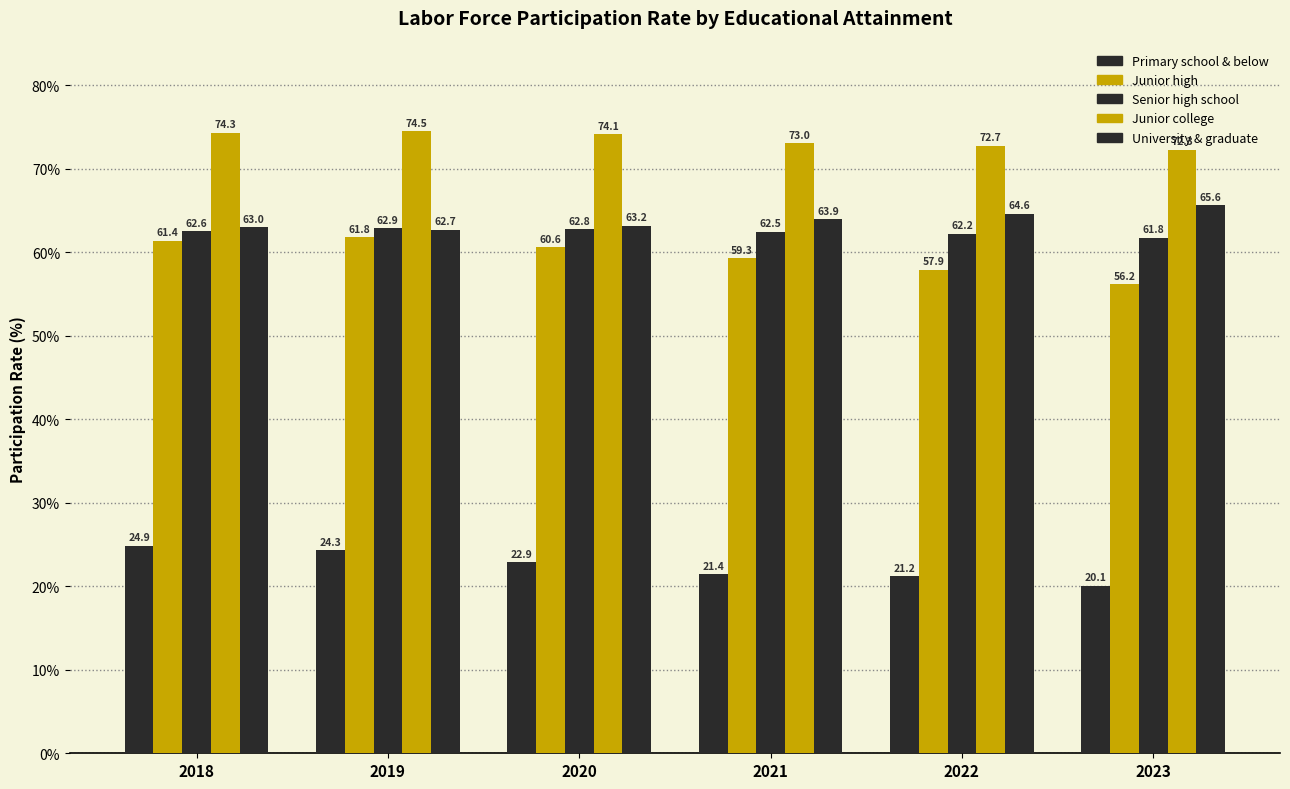

What is the sum of the Senior high school values at 2021 and 2023?

124.2